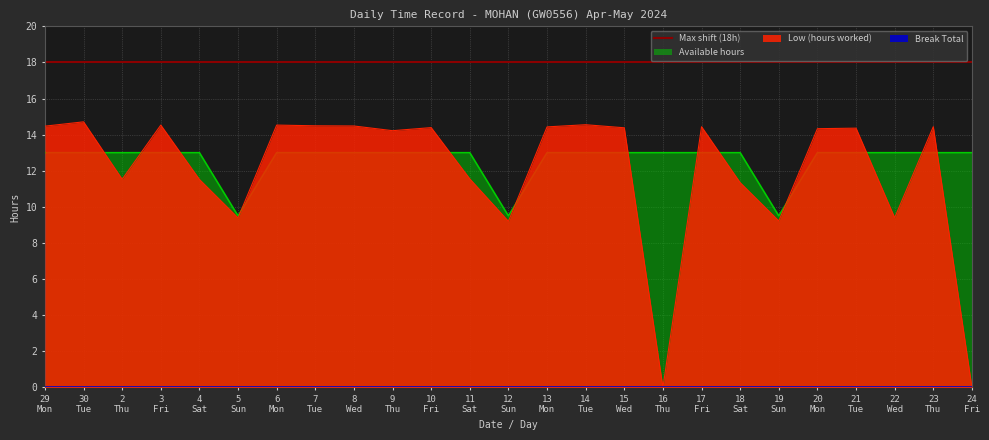

How many values exceed 14?

15